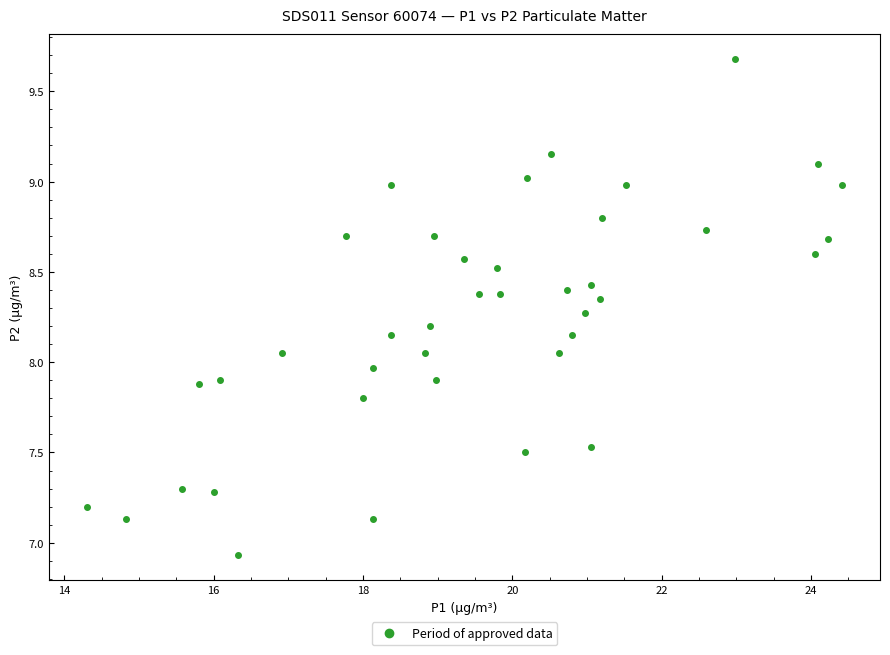

What is the range of X values (max minus min)?

10.1